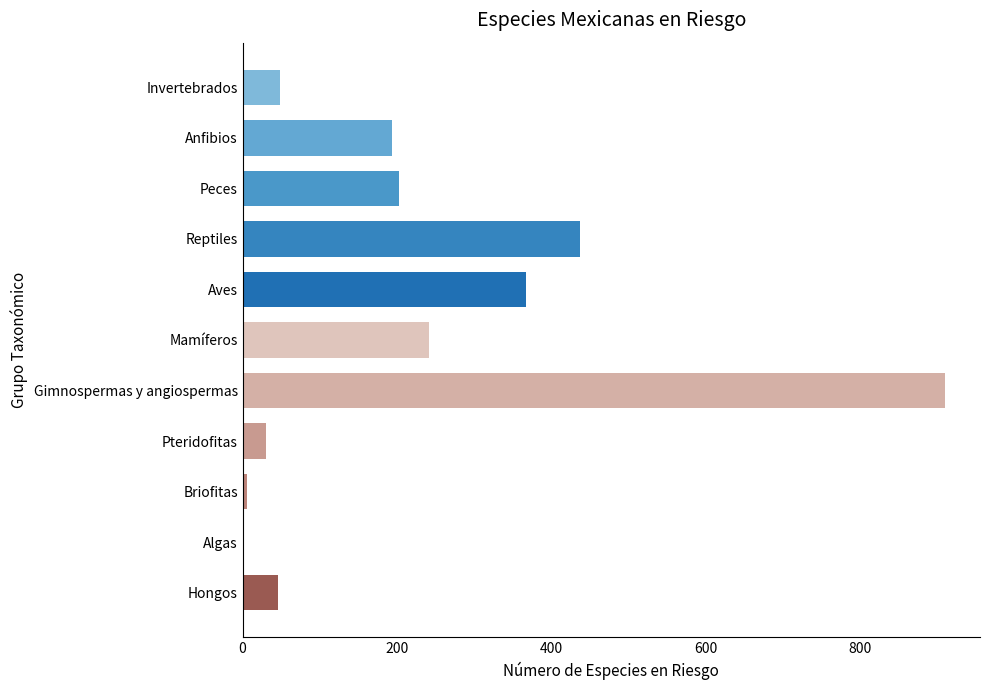

Between Gimnospermas y angiospermas and Reptiles, which is larger?

Gimnospermas y angiospermas